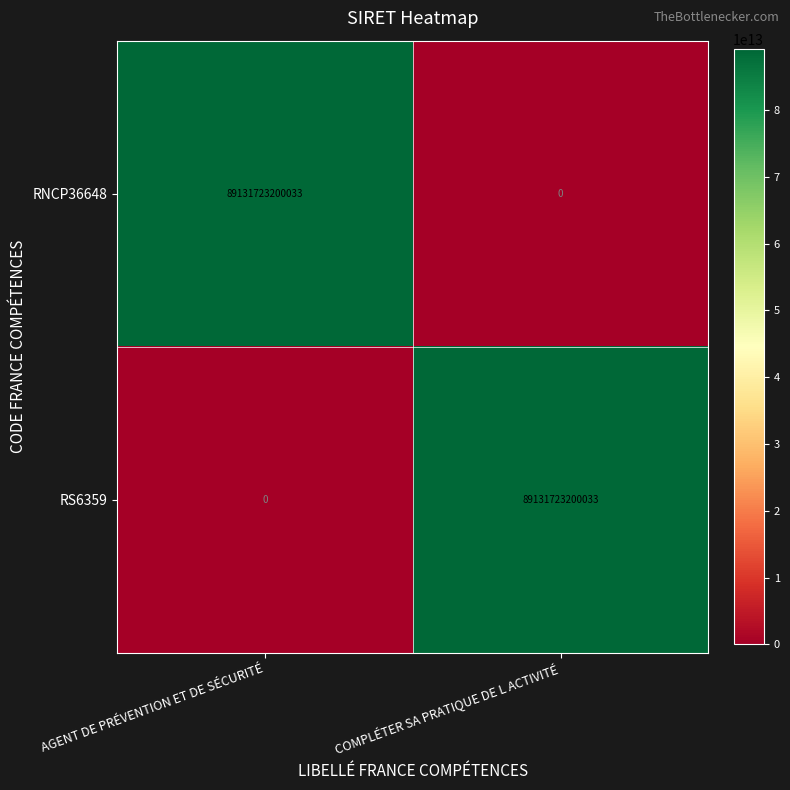

What is the difference between the RNCP36648 values at AGENT DE PRÉVENTION ET DE SÉCURITÉ and COMPLÉTER SA PRATIQUE DE L ACTIVITÉ?

89131723200033